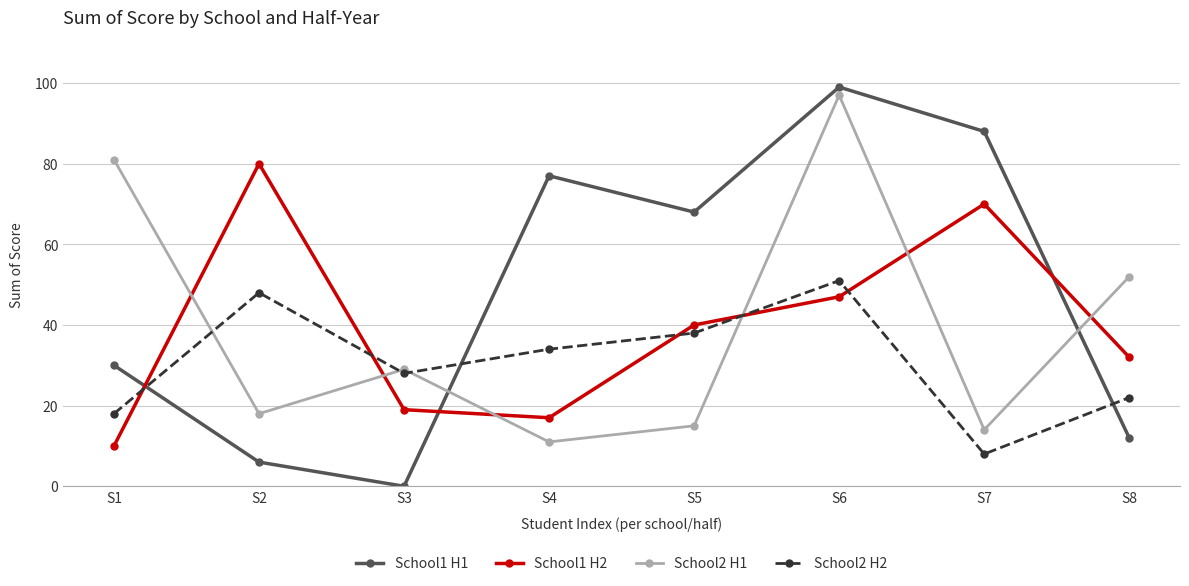

What are all the series names shown in the legend?

School1 H1, School1 H2, School2 H1, School2 H2